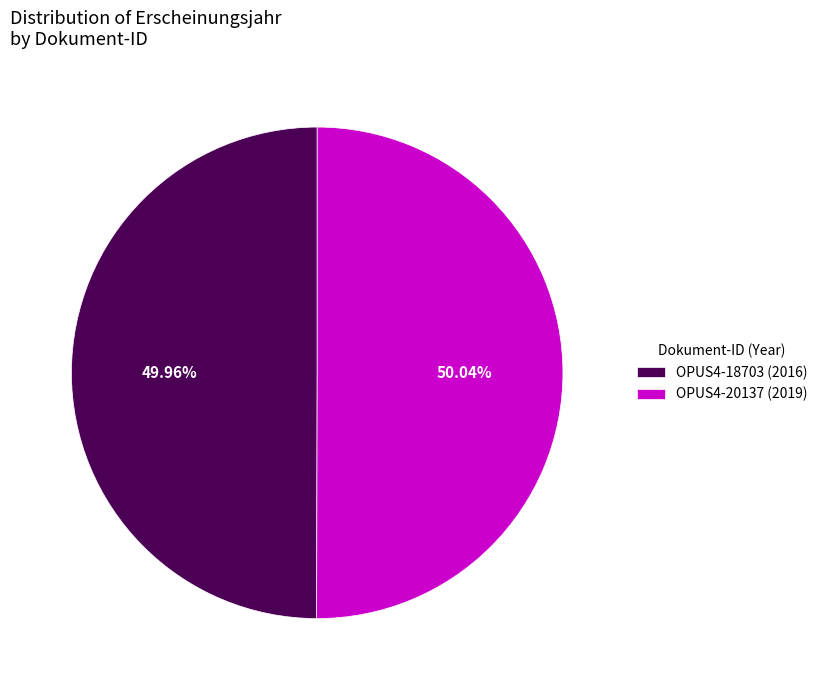

Approximately how many times larger is the value at OPUS4-18703 (2016) compared to OPUS4-20137 (2019)?

1.0